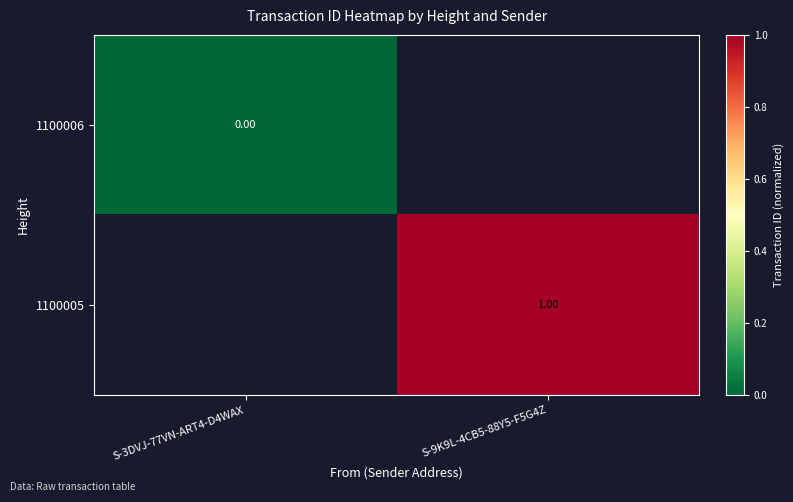

Which has a higher value, S-3DVJ-77VN-ART4-D4WAX or S-9K9L-4CB5-88Y5-F5G4Z?

S-9K9L-4CB5-88Y5-F5G4Z